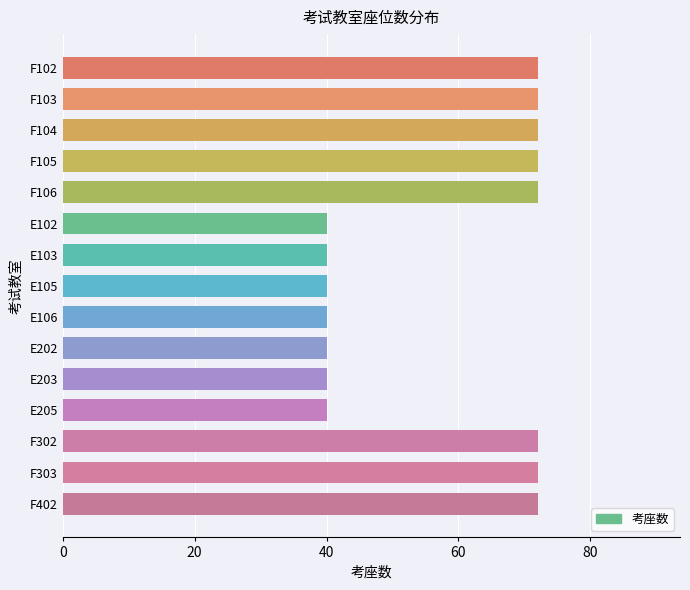

What is the minimum value shown in the chart?

40